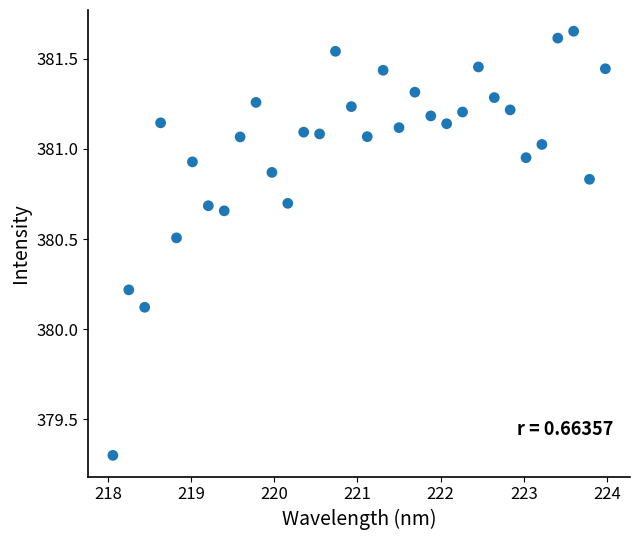

What is the range of X values (max minus min)?

5.9